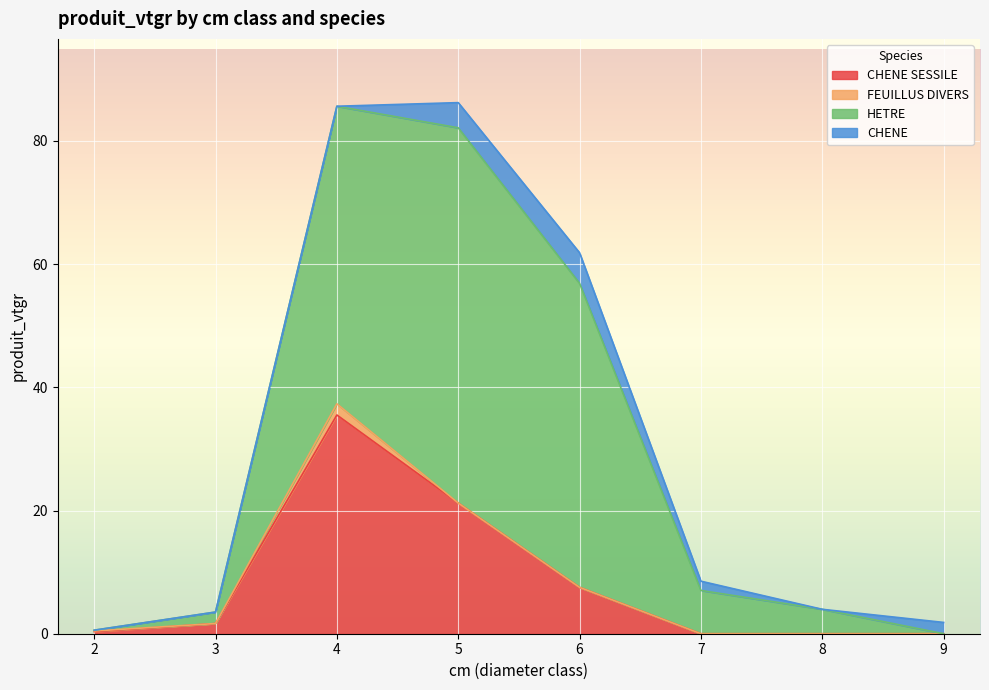

The value of CHENE SESSILE at 3 is 1.7. True or false?

True